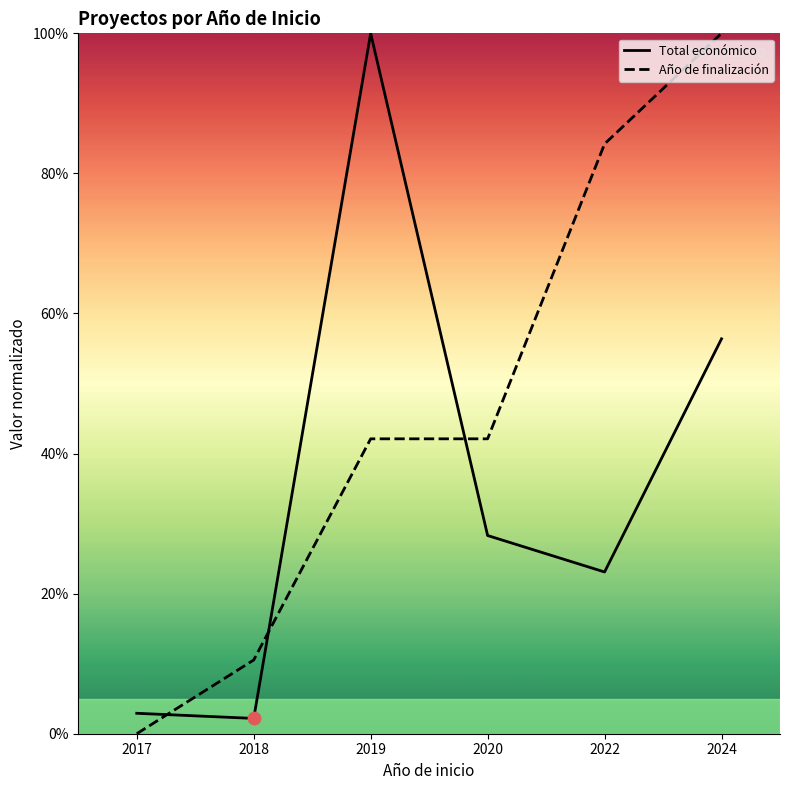

Which series reaches the minimum Y coordinate?

Año de finalización